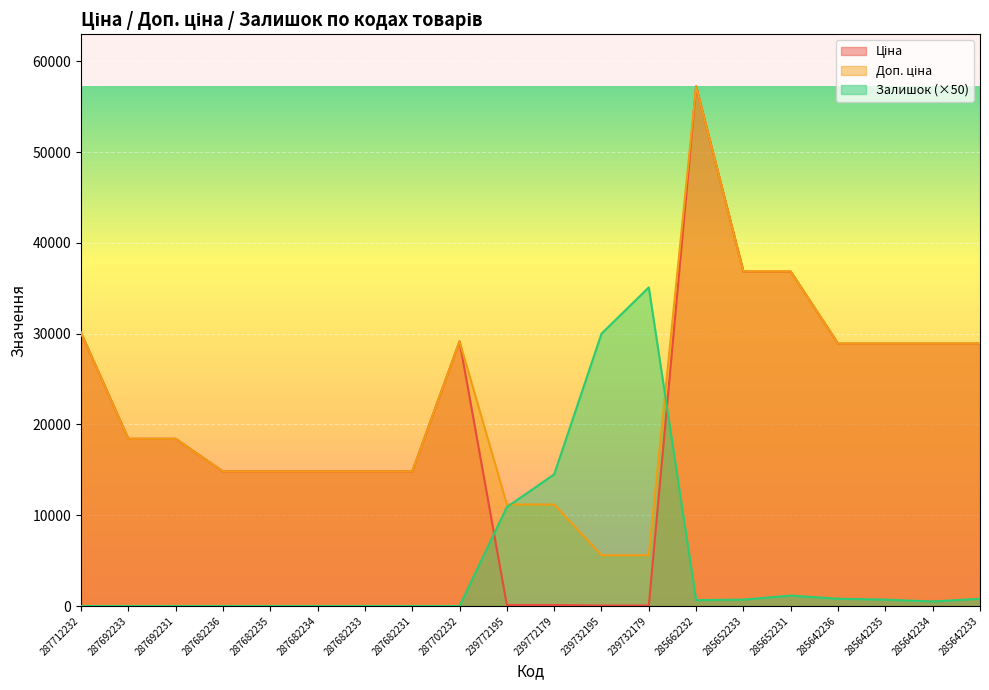

True or false: Доп. ціна and Ціна cross at least once.

False